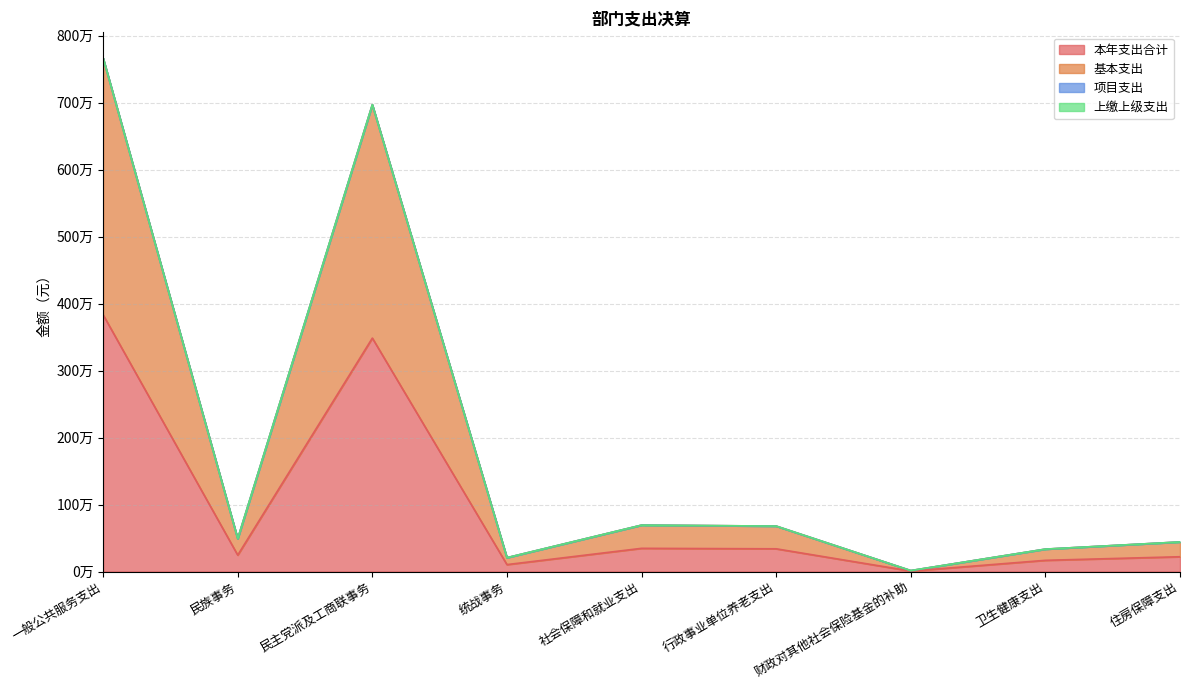

Reading left to right, transcribe all the data shown in this chart.

本年支出合计: 3833339.6	245000.0	3485049.4	103290.2	346198.1	339169.8	7028.3	167140.8	220726.9
基本支出: 7666679.2	490000.0	6970098.8	206580.4	692396.2	678339.6	14056.6	334281.5	441453.7